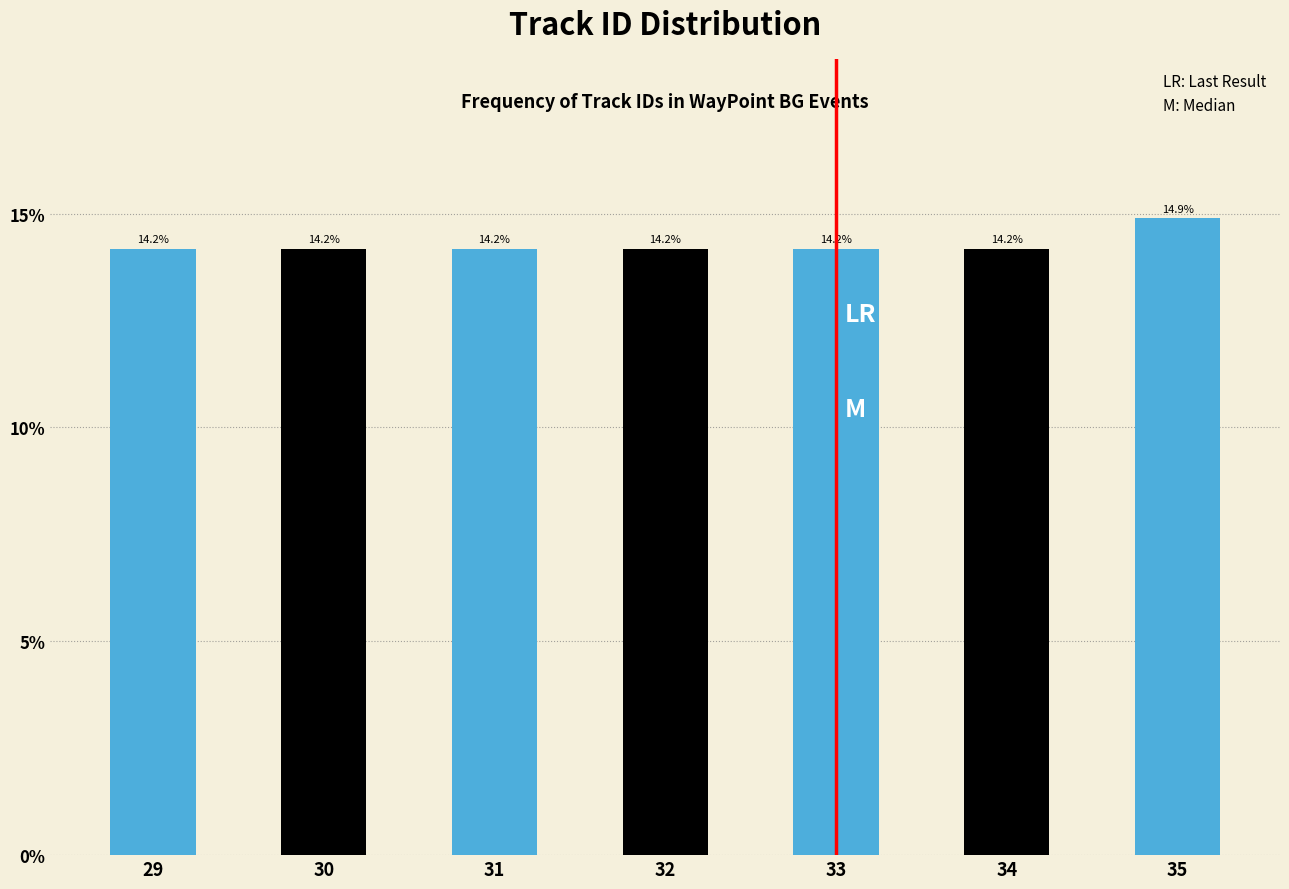

Reading right to left, transcribe all the data shown in this chart.

14.9	14.2	14.2	14.2	14.2	14.2	14.2